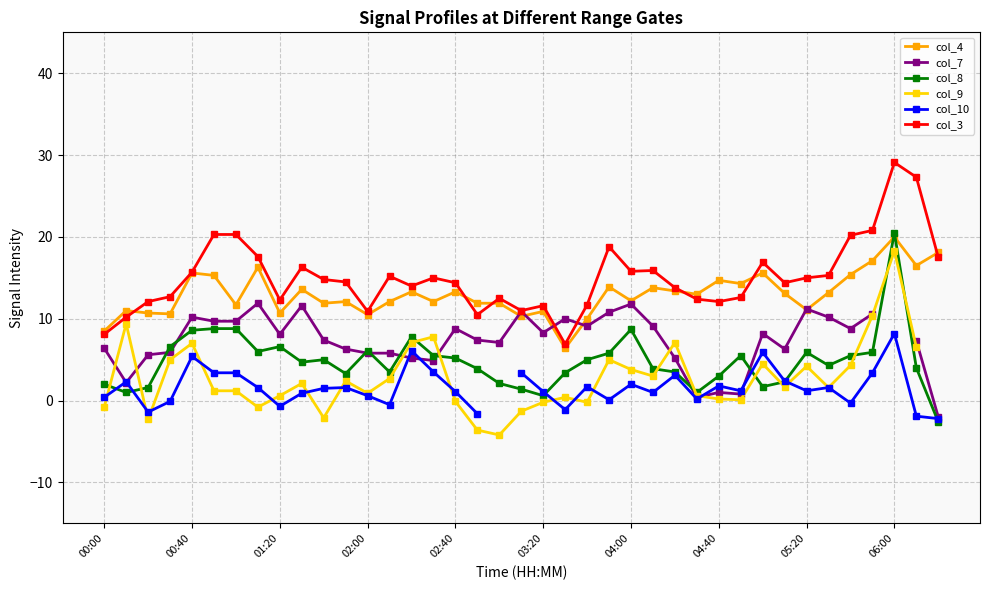

Is it true that col_7 equals 9.1 at 25?

True